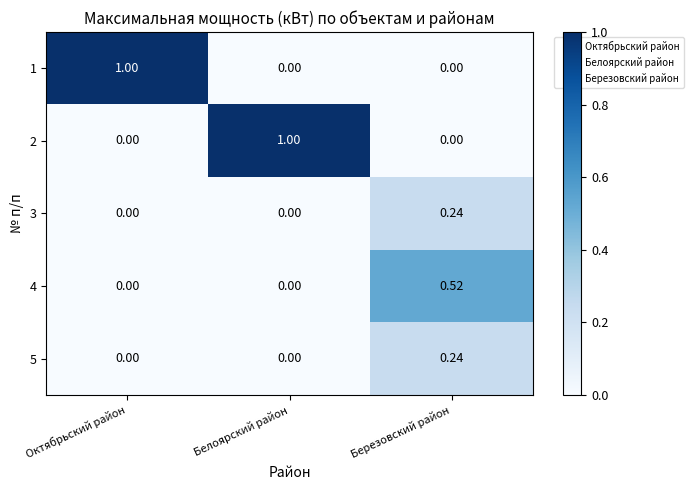

Is the value of 5 at Белоярский район greater than the value of 1 at Октябрьский район?

No